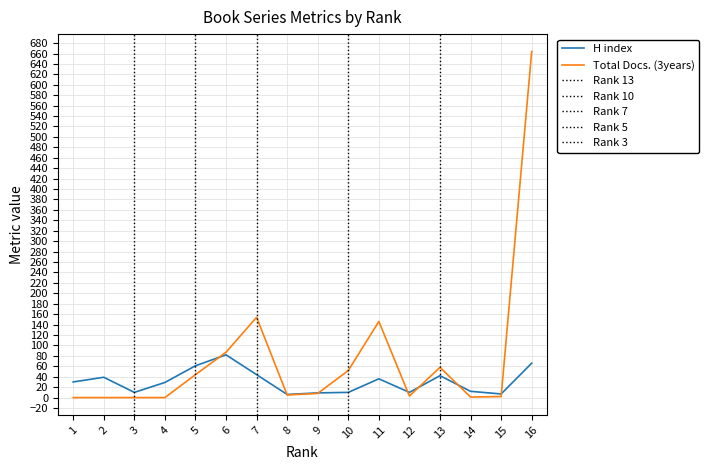

What is the maximum value shown in the chart?

664